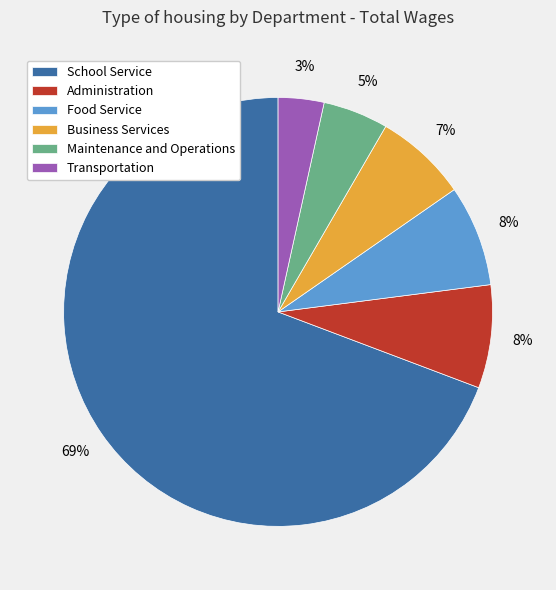

Is there any slice that represents more than half of the pie?

Yes